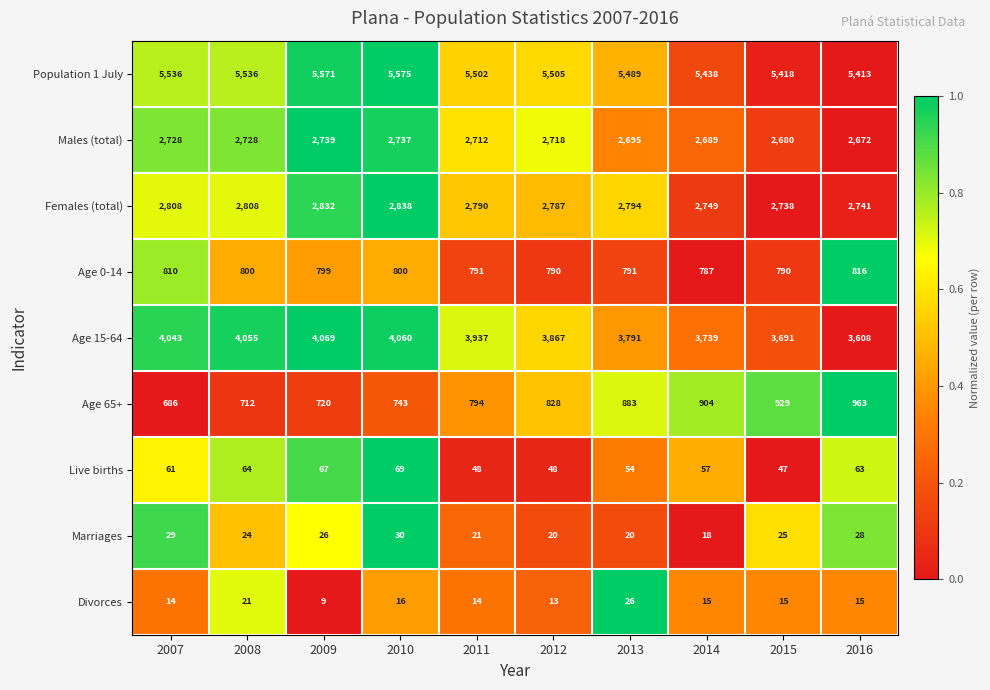

Is it true that Divorces equals 15 at 2015?

True